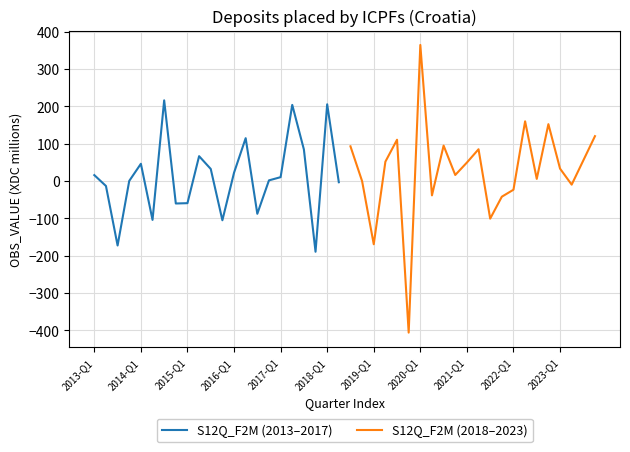

What is the minimum value shown in the chart?

-406.7